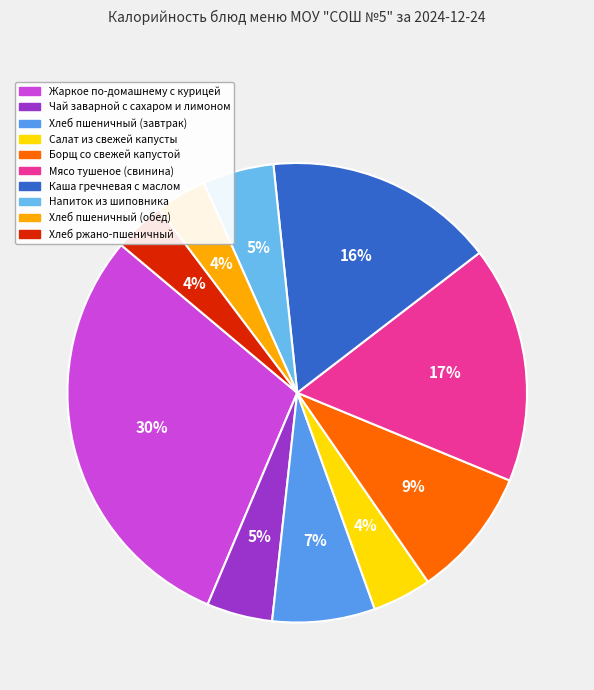

Between Каша гречневая с маслом and Напиток из шиповника, which is larger?

Каша гречневая с маслом